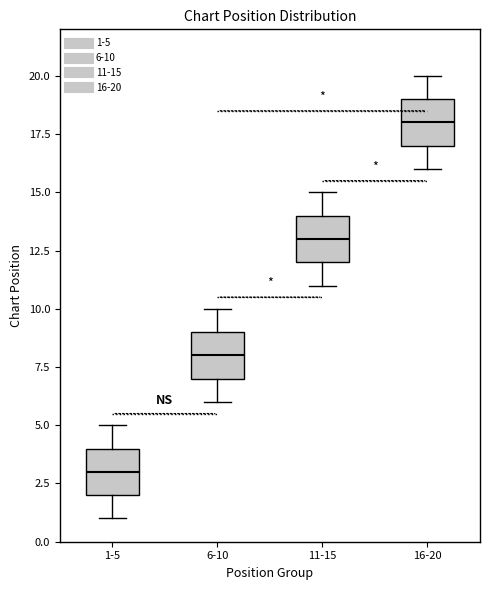

Where does the lower whisker of the box for 1-5 end on the y-axis? The values are not printed on the chart, so give them approximately, as read against the axis.

1